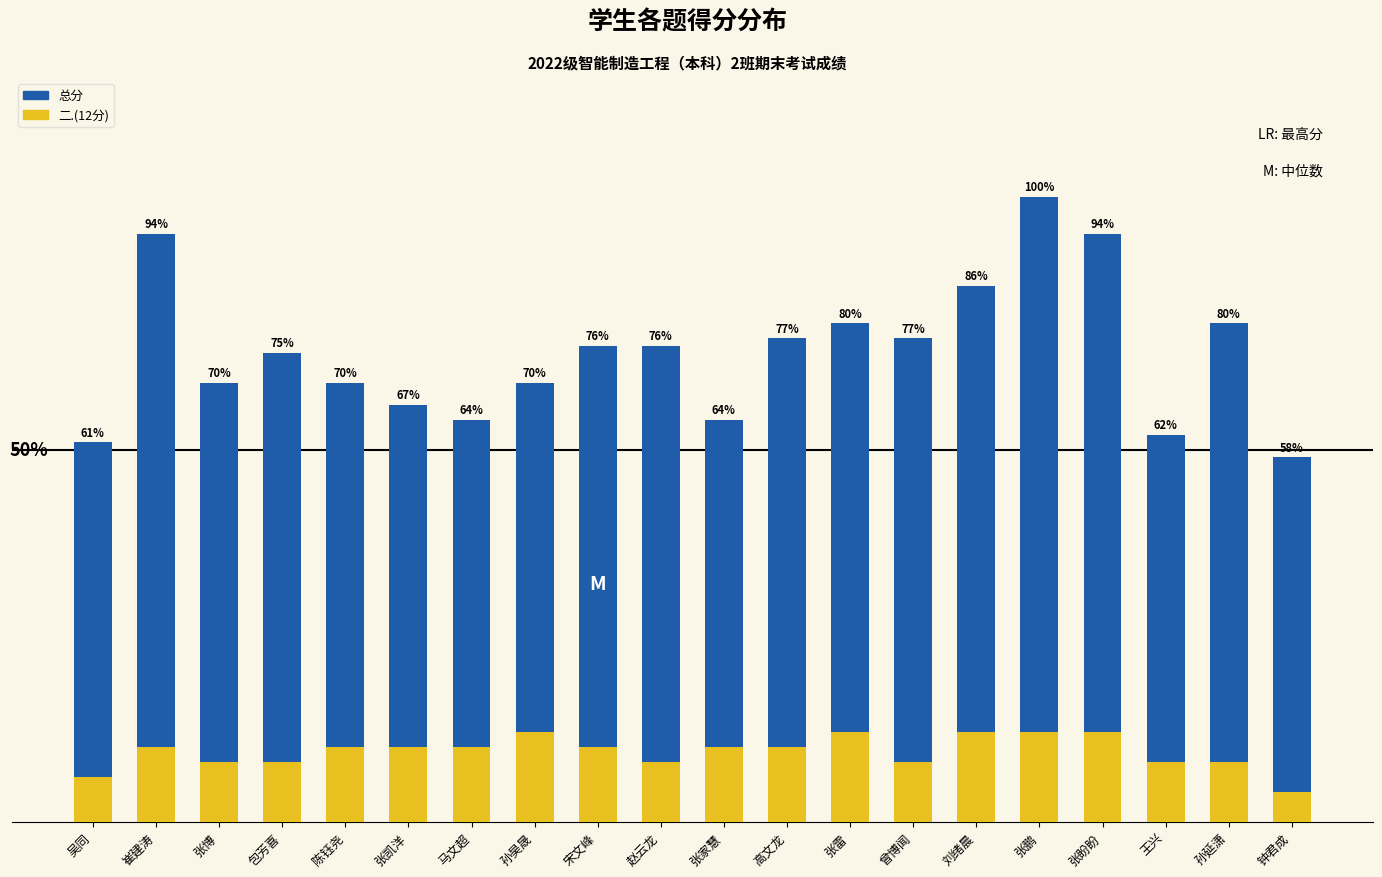

Reading right to left, extract all data points from this chart.

总分: 钟君成=49	孙延潇=67	王兴=52	张盼盼=79	张鹏=84	刘绪晨=72	曾博闻=65	张雷=67	高文龙=65	张家慧=54	赵云龙=64	宋文峰=64	孙昊晟=59	马文超=54	张凯洋=56	陈钰尧=59	包芳喜=63	张博=59	崔建涛=79	吴同=51
二.(12分): 钟君成=4	孙延潇=8	王兴=8	张盼盼=12	张鹏=12	刘绪晨=12	曾博闻=8	张雷=12	高文龙=10	张家慧=10	赵云龙=8	宋文峰=10	孙昊晟=12	马文超=10	张凯洋=10	陈钰尧=10	包芳喜=8	张博=8	崔建涛=10	吴同=6